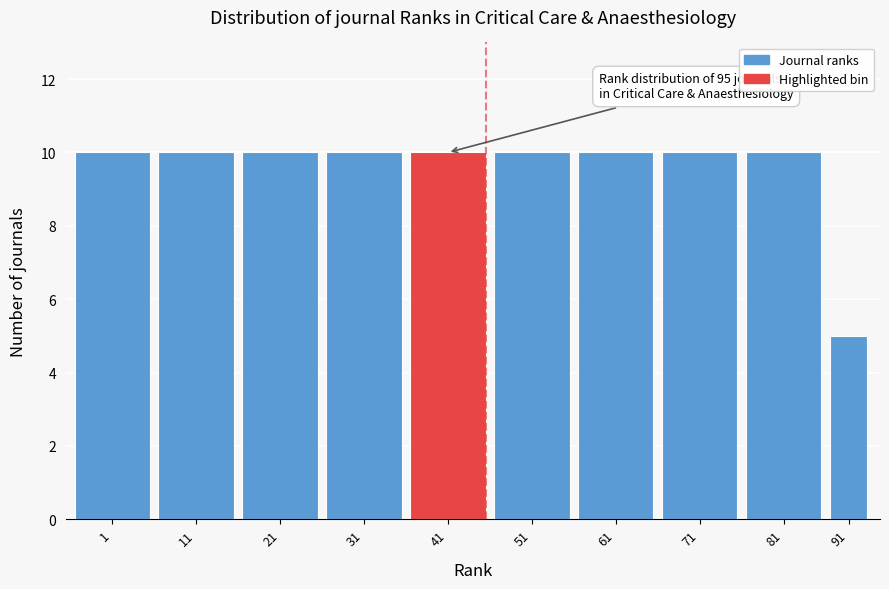

Reading left to right, extract all data points from this chart.

1=10	11=10	21=10	31=10	41=10	51=10	61=10	71=10	81=10	91=5